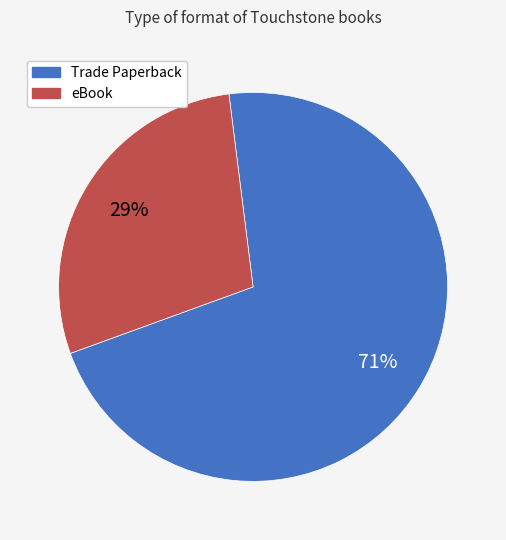

True or false: Trade Paperback accounts for 71% of the total.

True